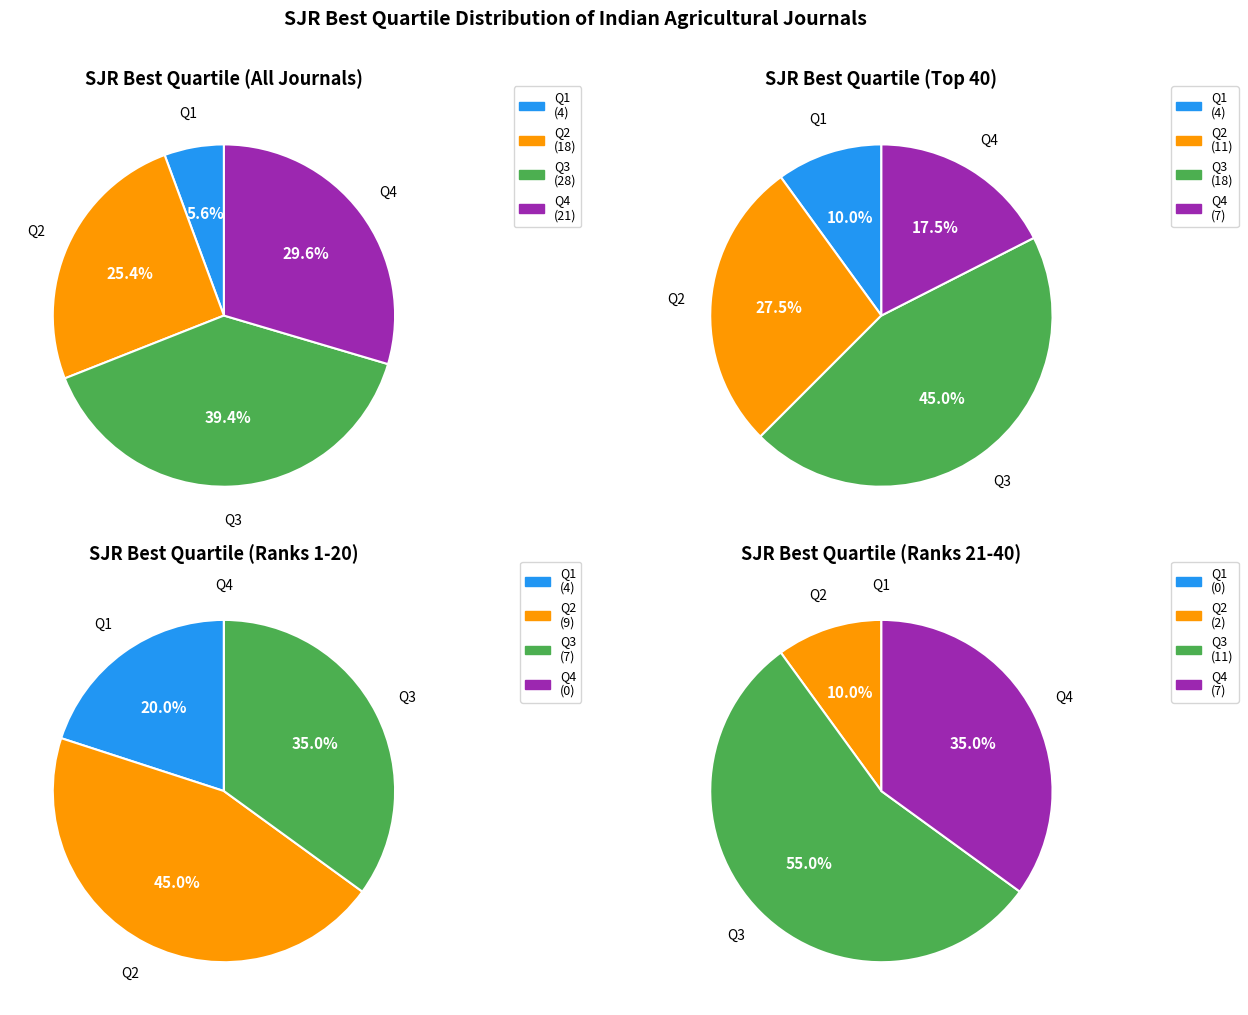

How many segments does this pie chart have?

4